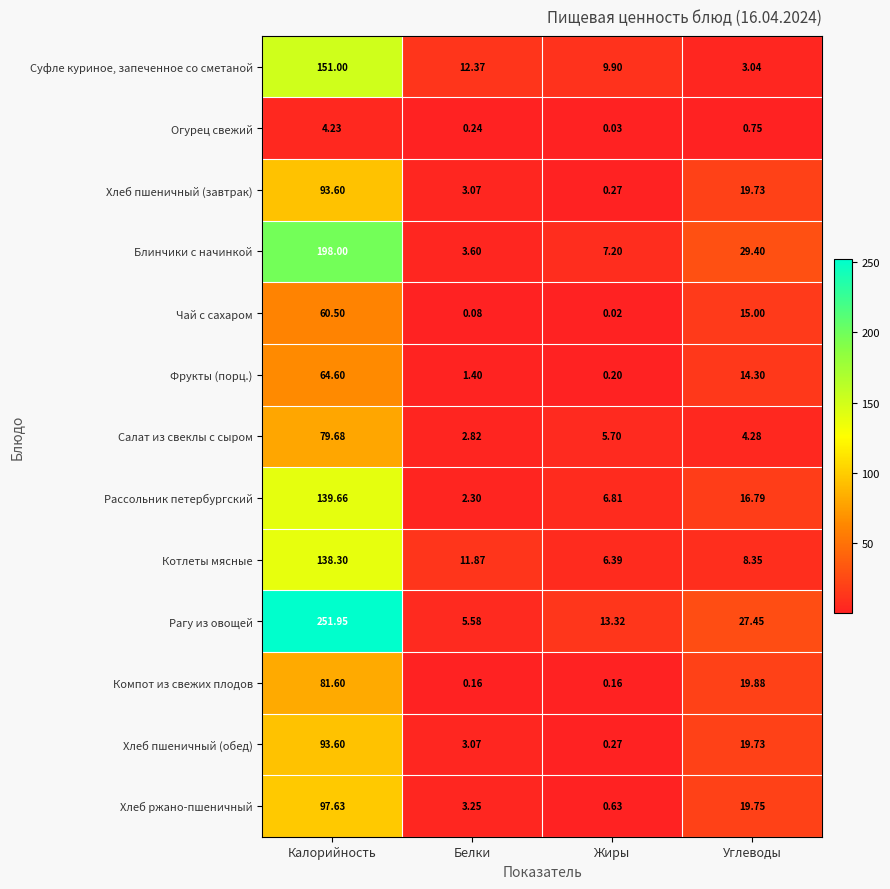

Which series has the widest spread of values?

Рагу из овощей